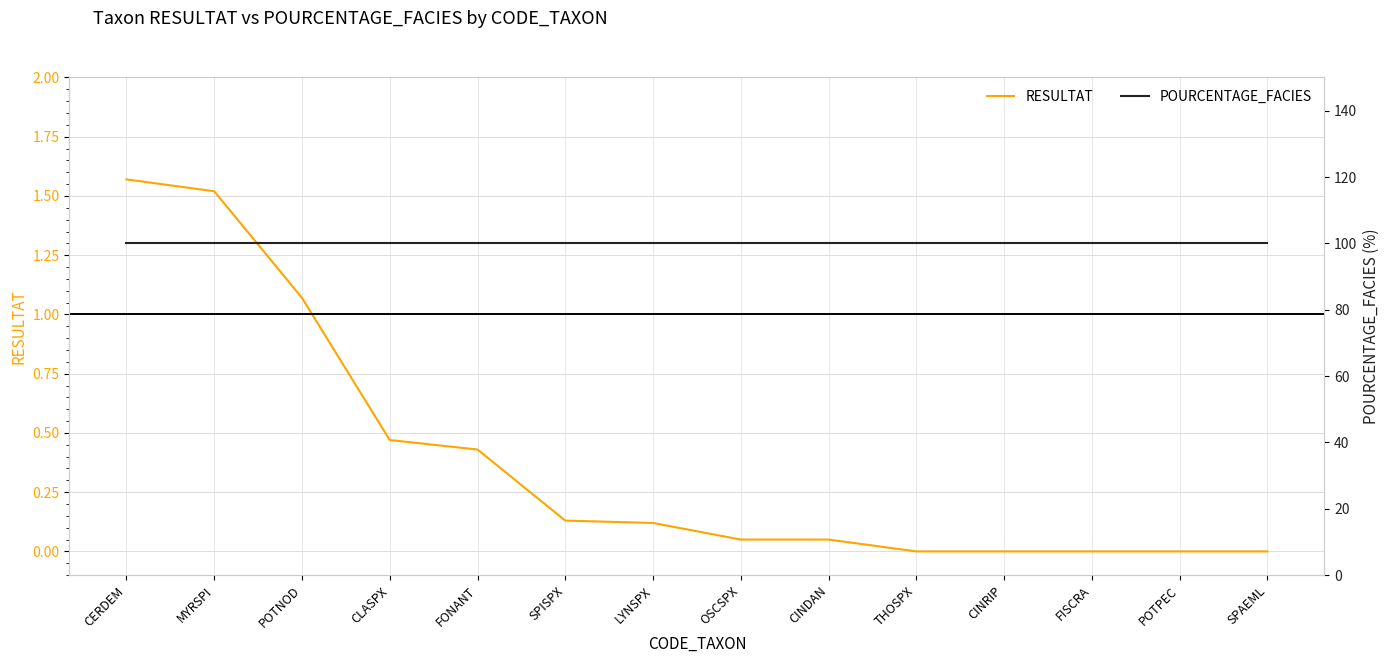

Reading left to right, what are all the values shown in this chart?

RESULTAT: 1.6	1.5	1.1	0.5	0.4	0.1	0.1	0.1	0.1	0.0	0.0	0.0	0.0	0.0
POURCENTAGE_FACIES: 100.0	100.0	100.0	100.0	100.0	100.0	100.0	100.0	100.0	100.0	100.0	100.0	100.0	100.0